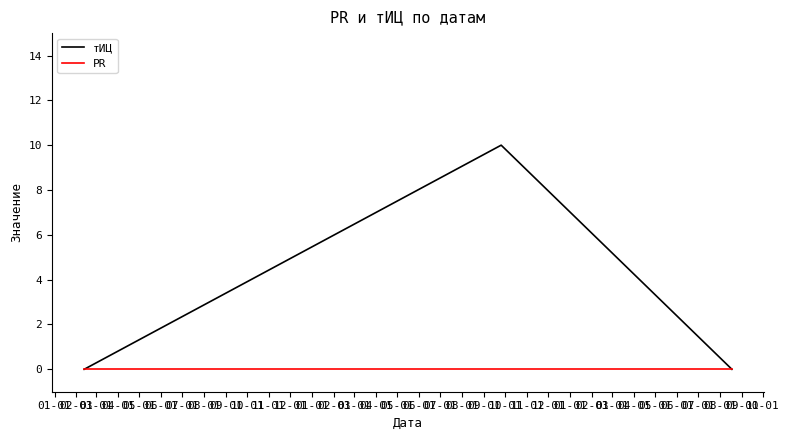

Which series has the largest range (max minus min)?

тИЦ